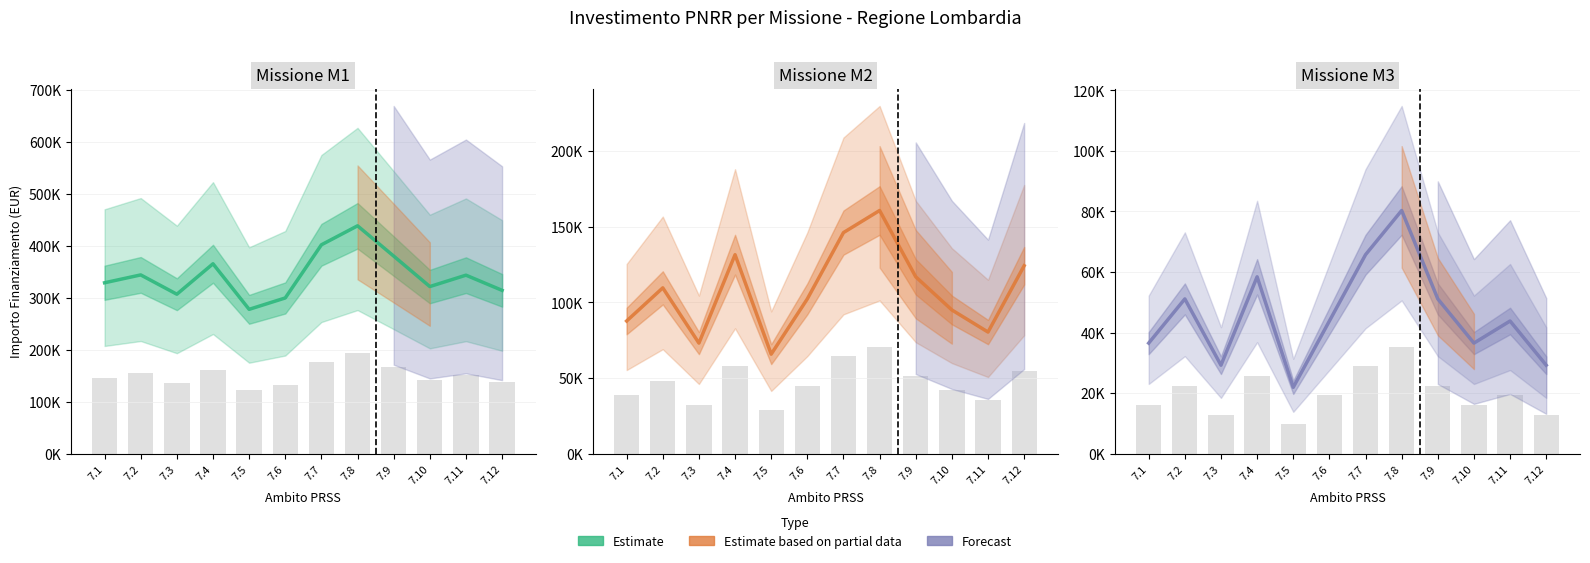

What is the difference between the M1 Estimate values at 7.1 and 7.7?

73010